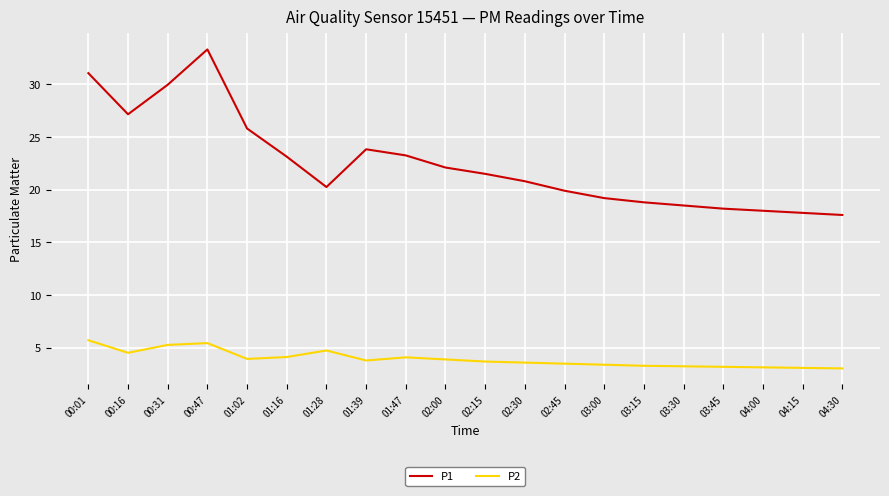

True or false: P2 and P1 intersect in this chart.

False